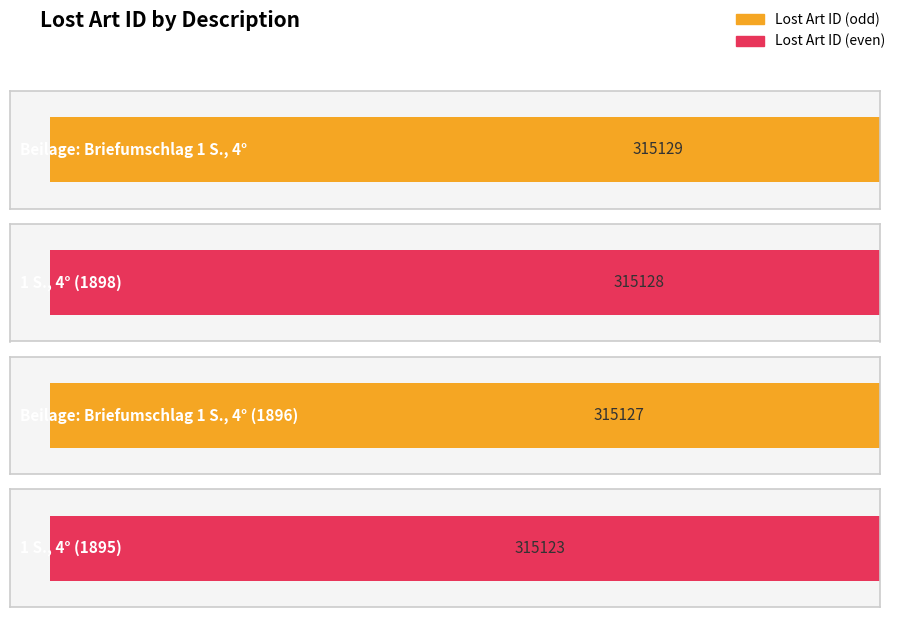

Are the bars grouped side by side (vs. stacked)?

No